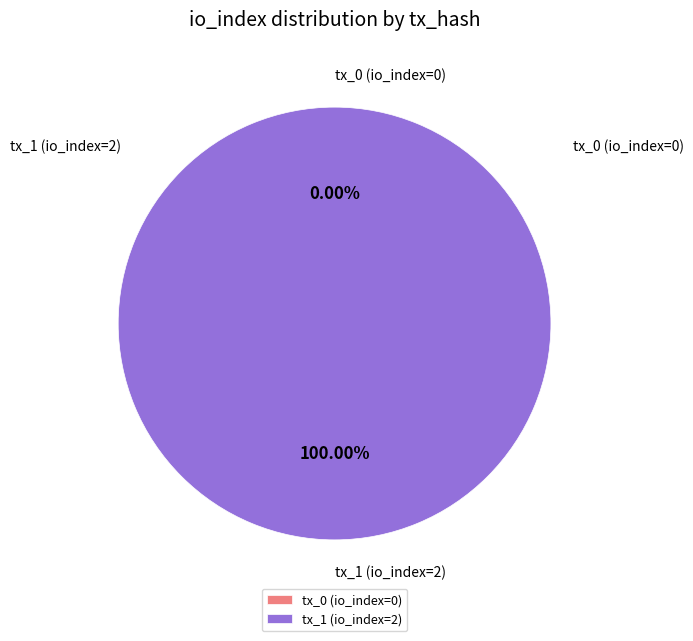

Rank the categories by value from highest to lowest.

tx_index_2, tx_index_0